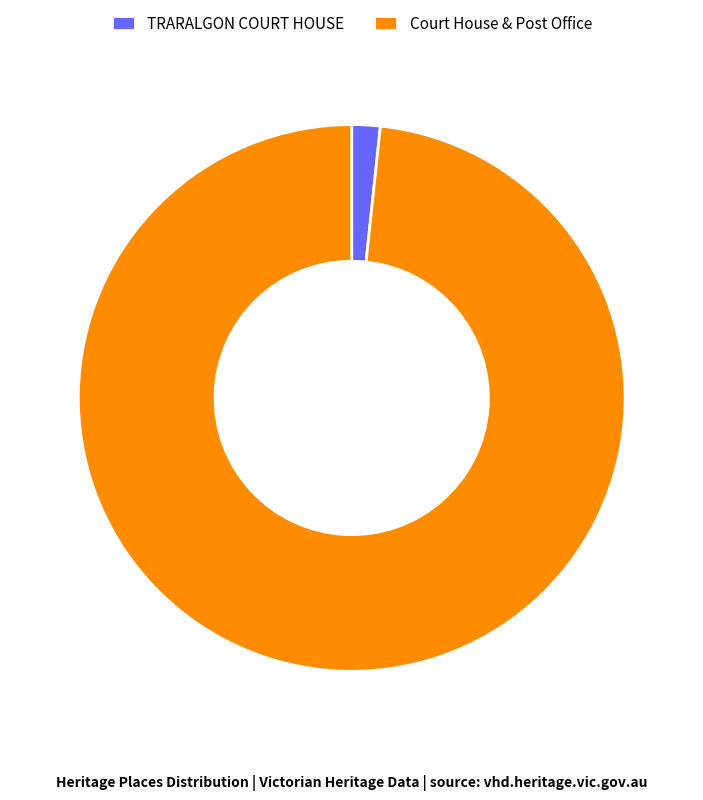

Between Court House & Post Office and TRARALGON COURT HOUSE, which is larger?

Court House & Post Office